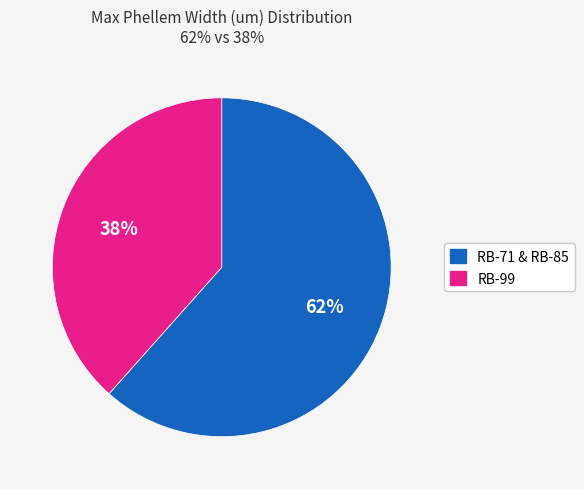

To the nearest percent, what is the average slice percentage?

50%